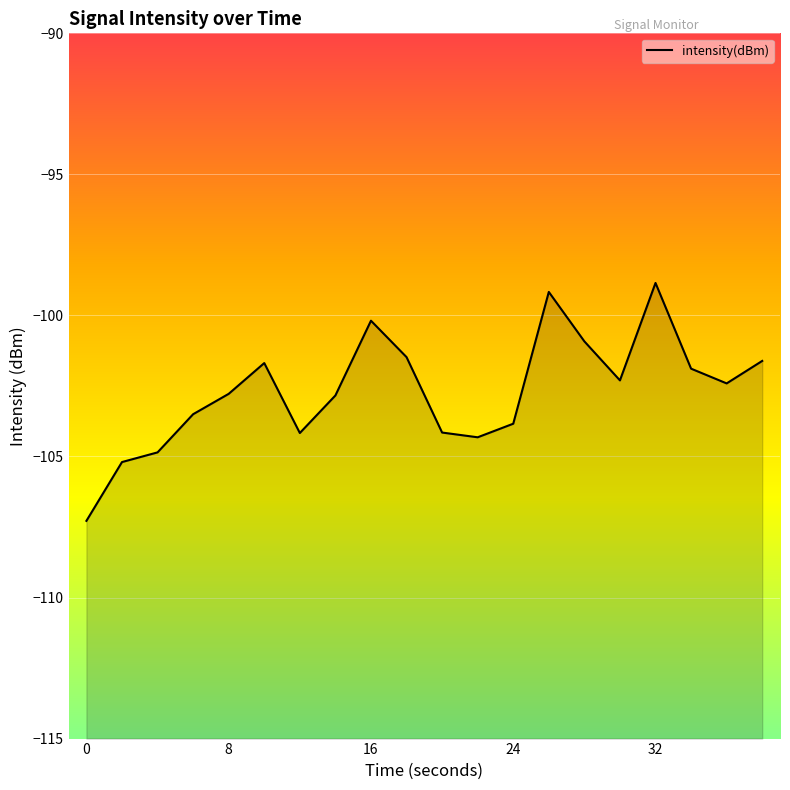

The value at 32 is -37.9. True or false?

False